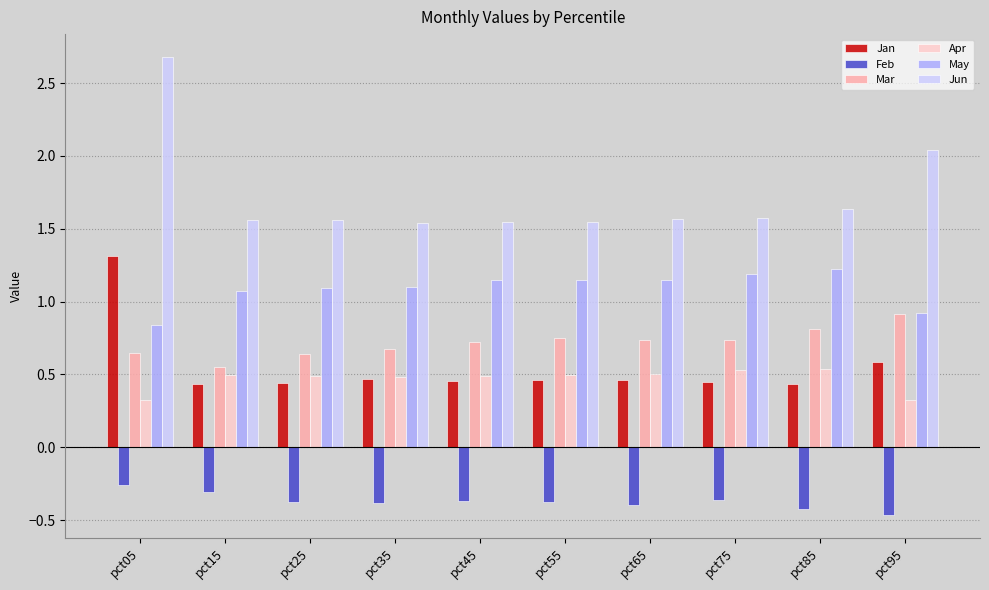

What is the sum of the Feb values at pct45 and pct35?

-0.7